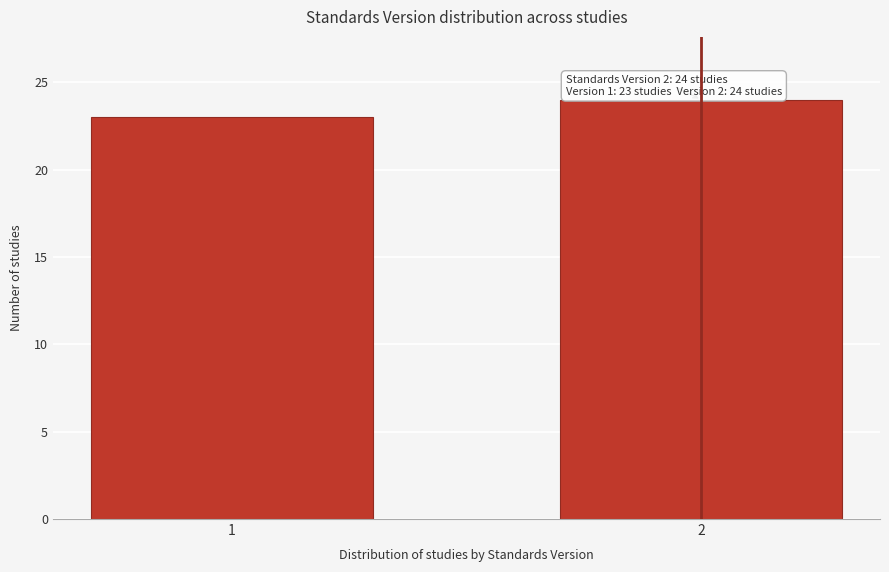

Reading right to left, list all the values displayed in this chart.

2=24	1=23